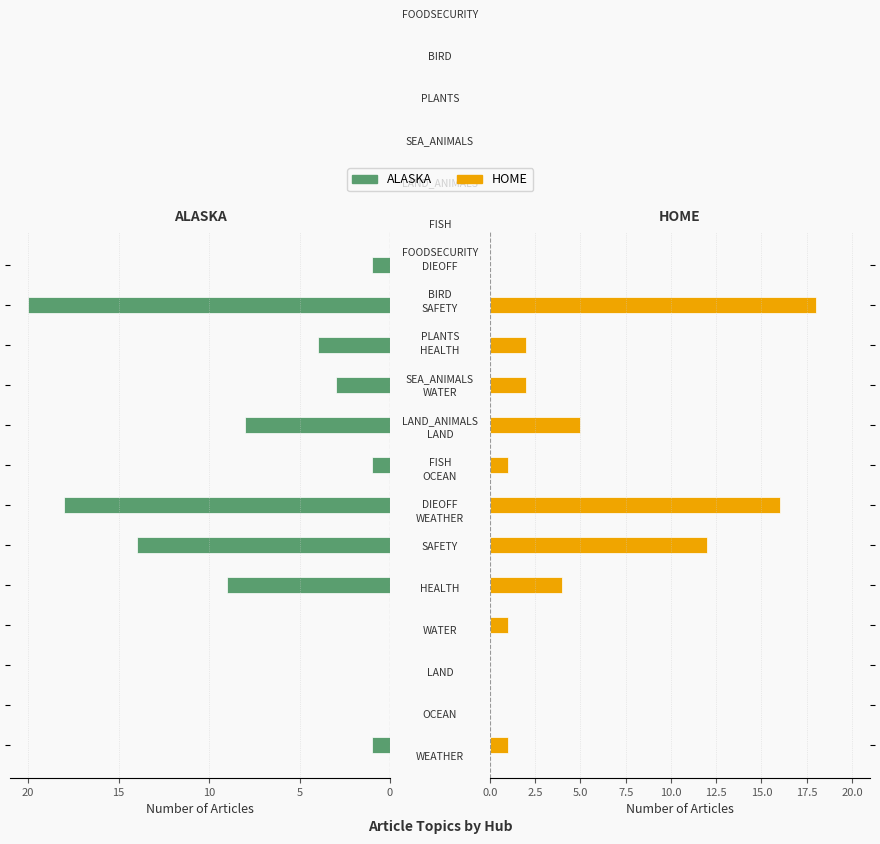

What is the difference between the maximum and minimum values in the HOME series?

18